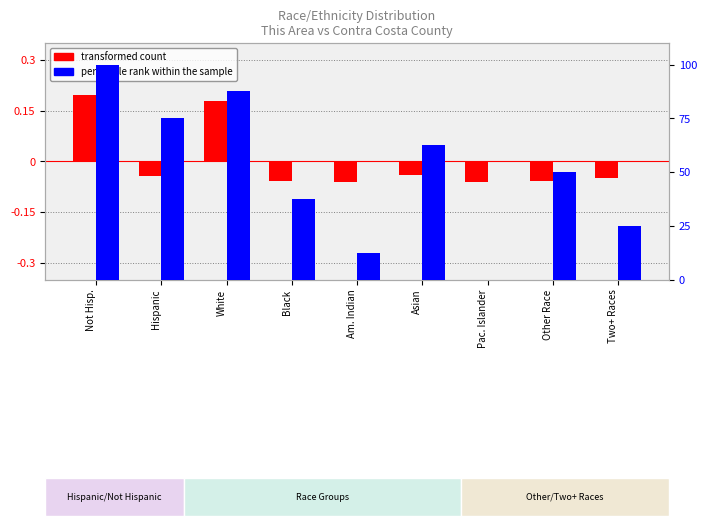

List the series in order of their peak value, highest first.

percentile rank within the sample, transformed count